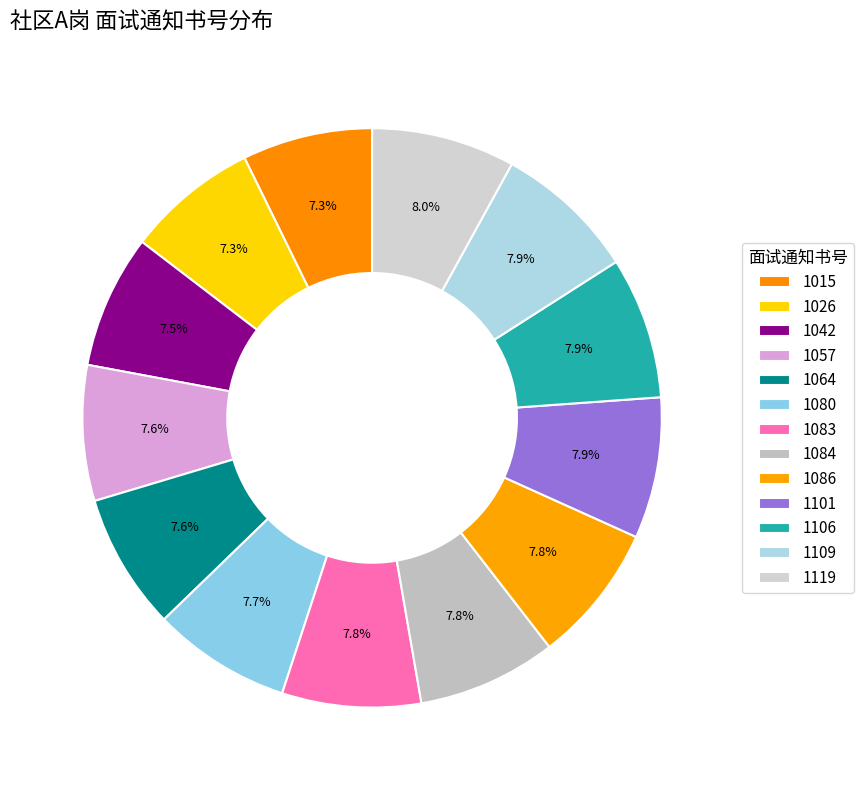

To the nearest percent, what is the difference between the largest and smallest slice percentages?

1%